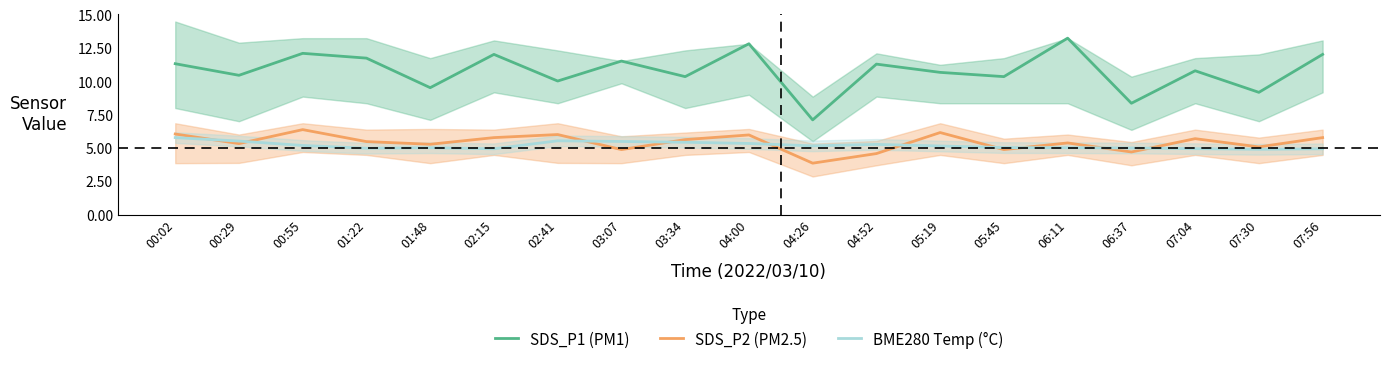

The SDS_P1 (PM1) series shows 7.9 at 03:07. True or false?

False